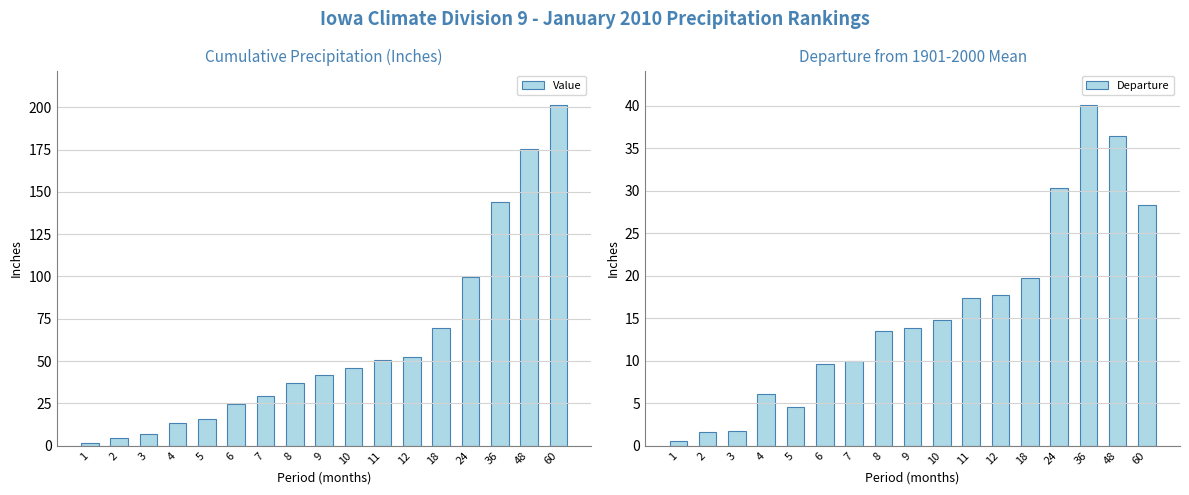

What is the value of the Value bar at the 9th from the left?

41.7